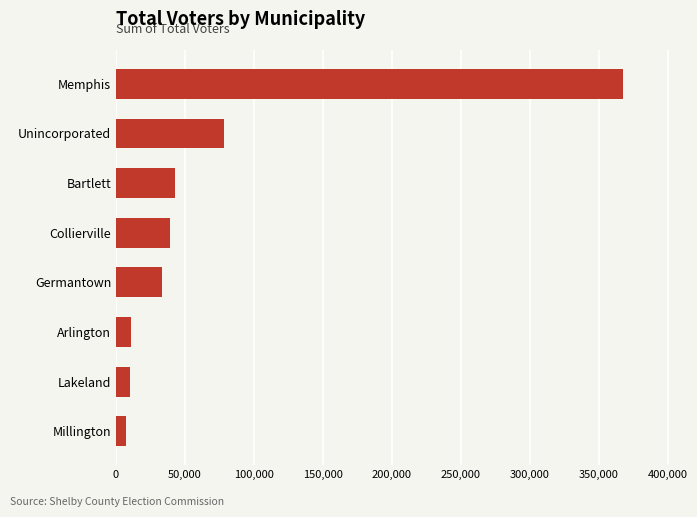

Between Memphis and Millington, which is larger?

Memphis